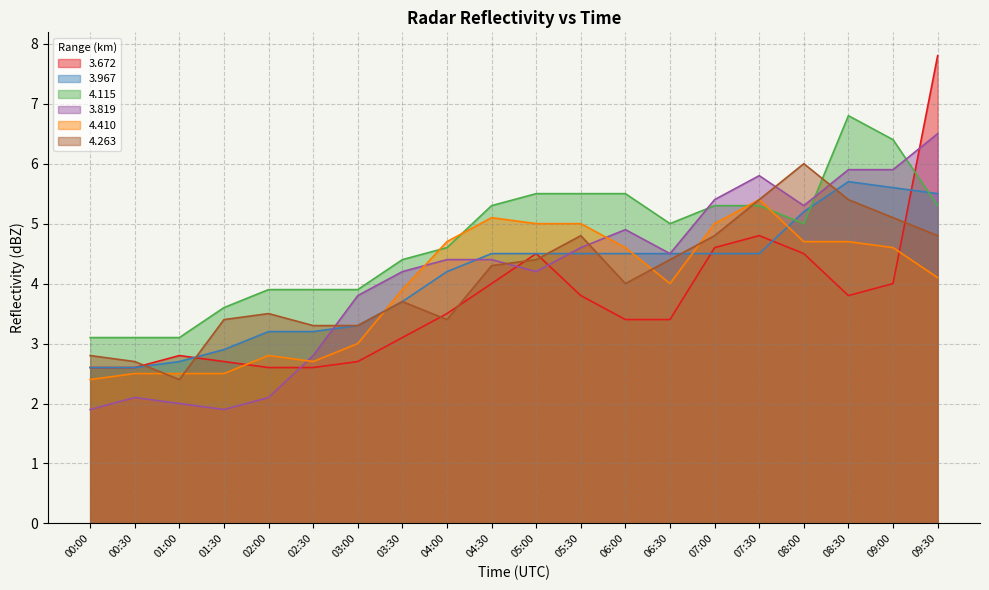

Reading right to left, what are all the values shown in this chart?

  3.672: 7.8	4.0	3.8	4.5	4.8	4.6	3.4	3.4	3.8	4.5	4.0	3.5	3.1	2.7	2.6	2.6	2.7	2.8	2.6	2.6
  3.967: 5.5	5.6	5.7	5.2	4.5	4.5	4.5	4.5	4.5	4.5	4.5	4.2	3.7	3.3	3.2	3.2	2.9	2.7	2.6	2.6
  4.115: 5.3	6.4	6.8	5.0	5.3	5.3	5.0	5.5	5.5	5.5	5.3	4.6	4.4	3.9	3.9	3.9	3.6	3.1	3.1	3.1
  3.819: 6.5	5.9	5.9	5.3	5.8	5.4	4.5	4.9	4.6	4.2	4.4	4.4	4.2	3.8	2.8	2.1	1.9	2.0	2.1	1.9
  4.410: 4.1	4.6	4.7	4.7	5.4	5.0	4.0	4.6	5.0	5.0	5.1	4.7	3.9	3.0	2.7	2.8	2.5	2.5	2.5	2.4
  4.263: 4.8	5.1	5.4	6.0	5.4	4.8	4.4	4.0	4.8	4.4	4.3	3.4	3.7	3.3	3.3	3.5	3.4	2.4	2.7	2.8